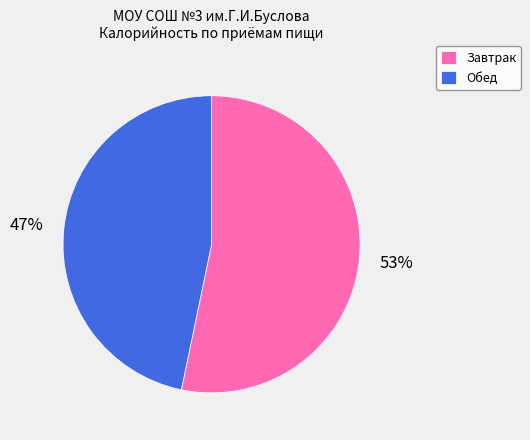

To the nearest percent, what percentage of the pie is Обед?

47%